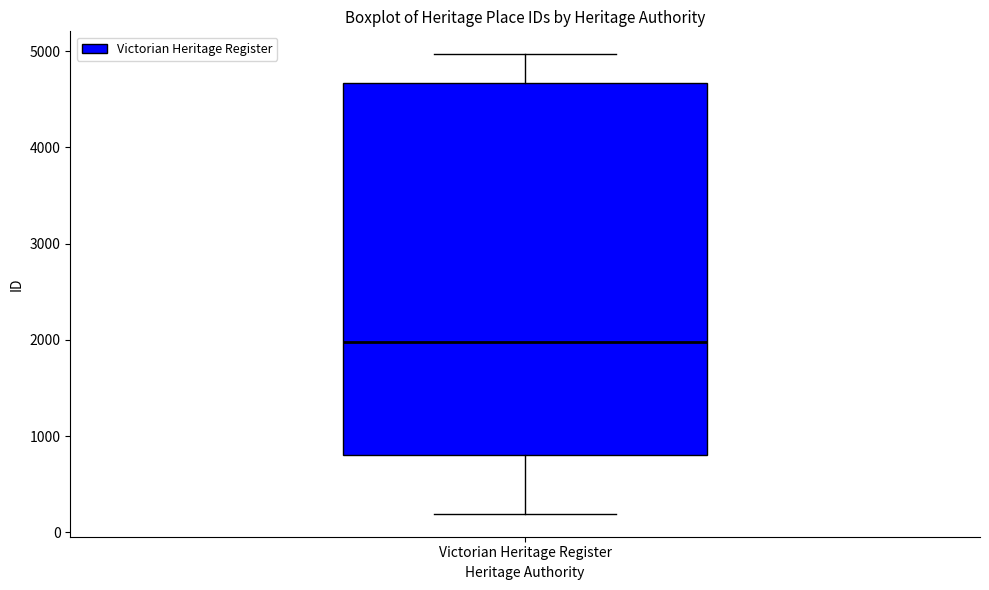

Transcribe this box plot: give where the median line is, the range the box spans, and where the two whiskers end, as read against the y-axis. The values are not printed on the chart, so give them approximately, as read against the axis.

median 2000, box 800 to 4700, whiskers 200 to 5000